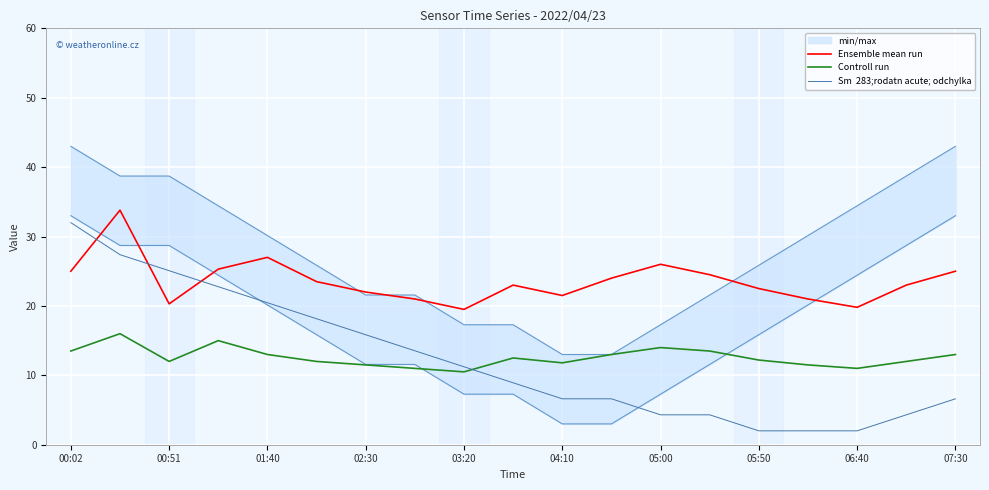

Which series changed the most between 05:50 and 15?

Sm  283;rodatn acute; odchylka